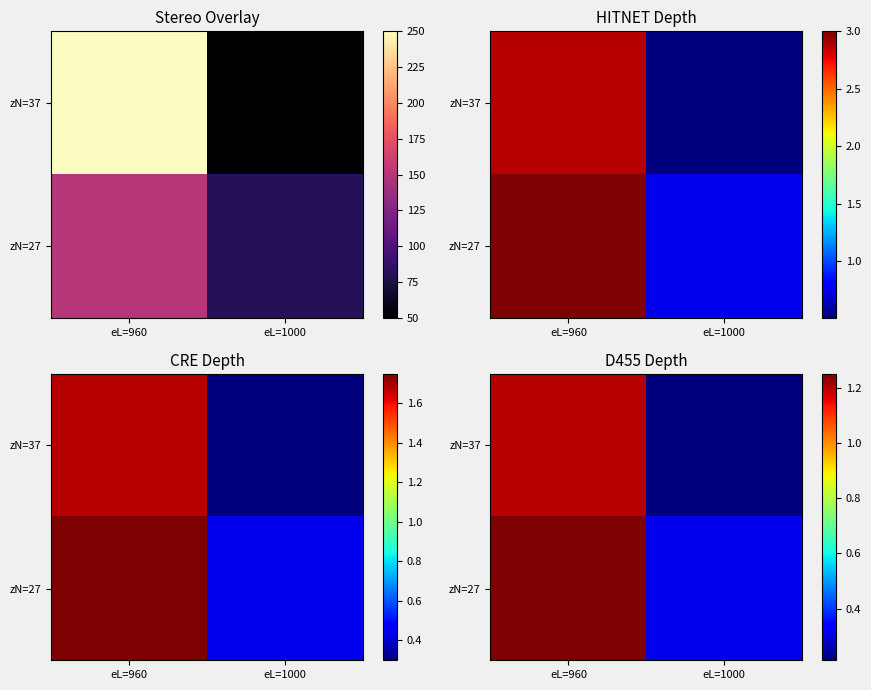

What is the maximum value for zN=37?

1.2